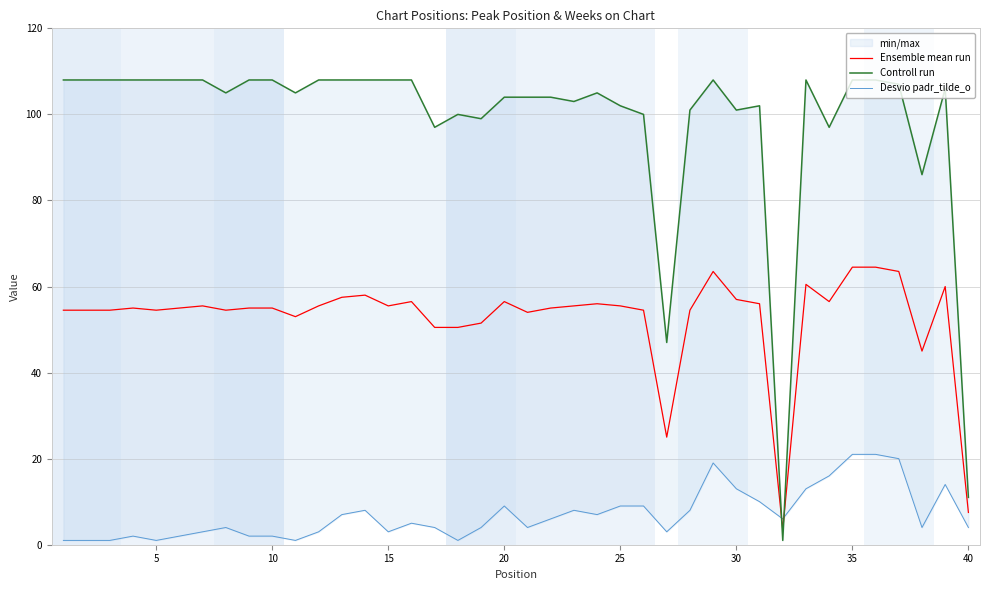

True or false: Ensemble mean run has a value of 86.3 at 20.

False